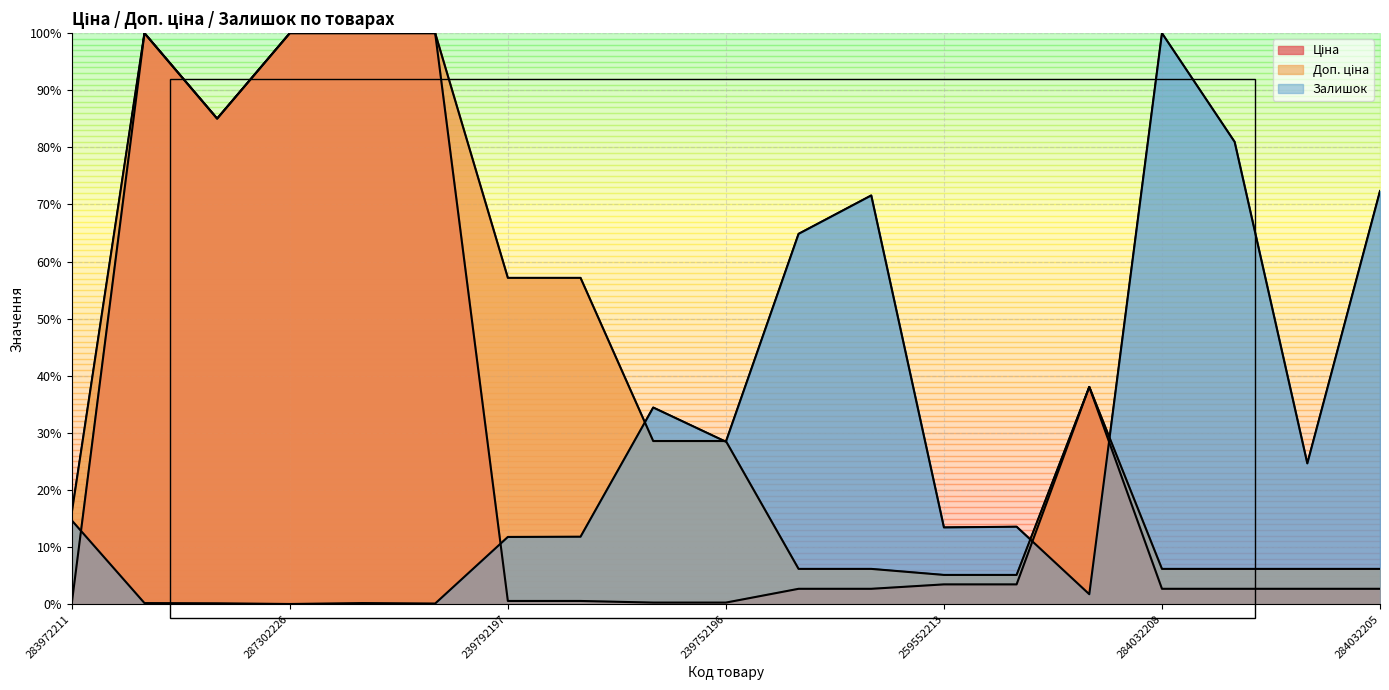

Reading right to left, transcribe all the data shown in this chart.

Ціна: 2.7	2.7	2.7	2.7	38.1	3.5	3.5	2.7	2.7	0.3	0.3	0.6	0.6	100.0	100.0	100.0	85.0	100.0	0.2
Доп. ціна: 6.2	6.2	6.2	6.2	38.1	5.1	5.1	6.2	6.2	28.6	28.6	57.2	57.2	100.0	100.0	100.0	85.0	100.0	16.1
Залишок: 72.4	24.7	81.0	100.0	1.8	13.6	13.5	71.6	64.9	28.5	34.4	11.8	11.8	0.1	0.2	0.0	0.2	0.2	14.7